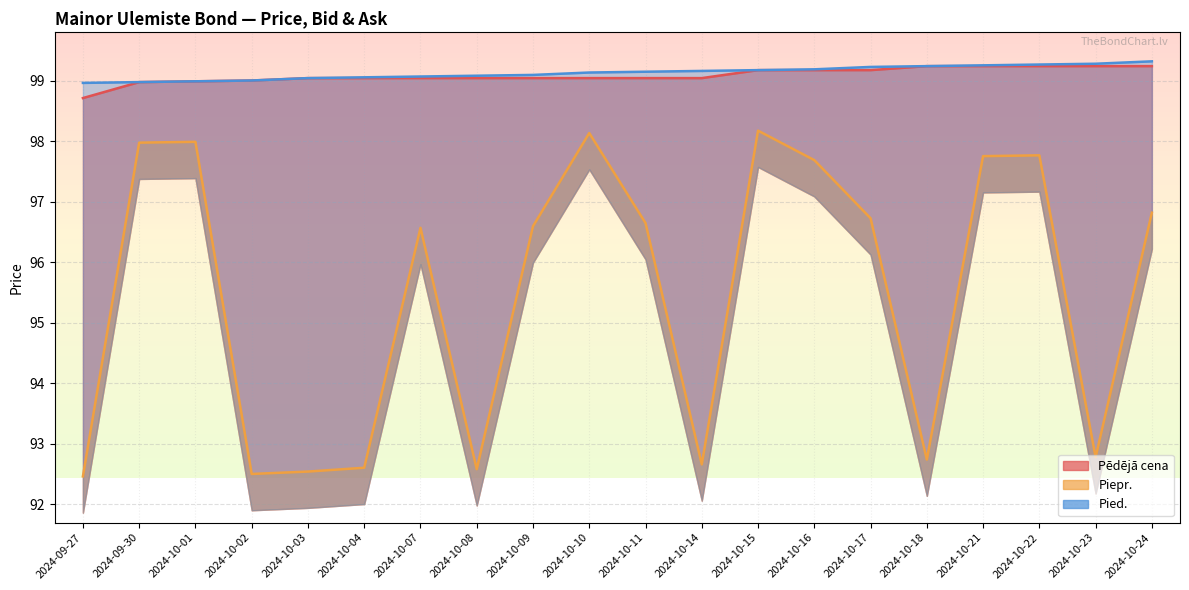

True or false: Pied. has more than 2 interior local peaks.

False